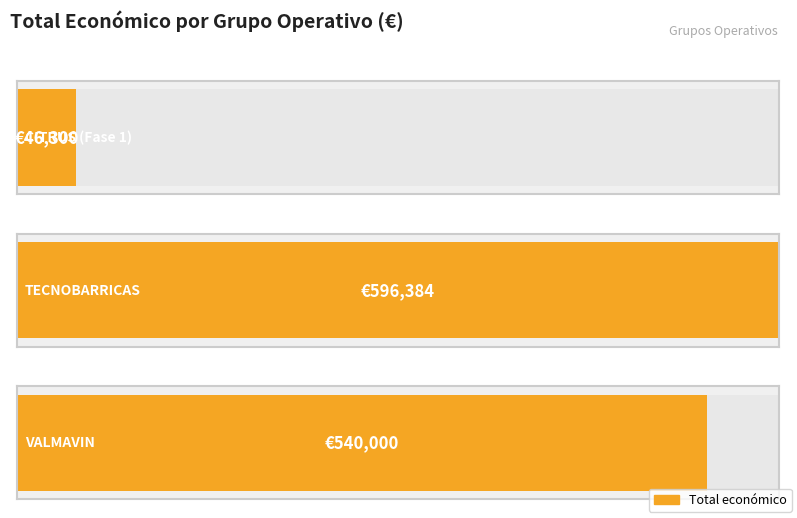

Which label corresponds to the smallest value in the chart?

CITRUS (Fase 1)